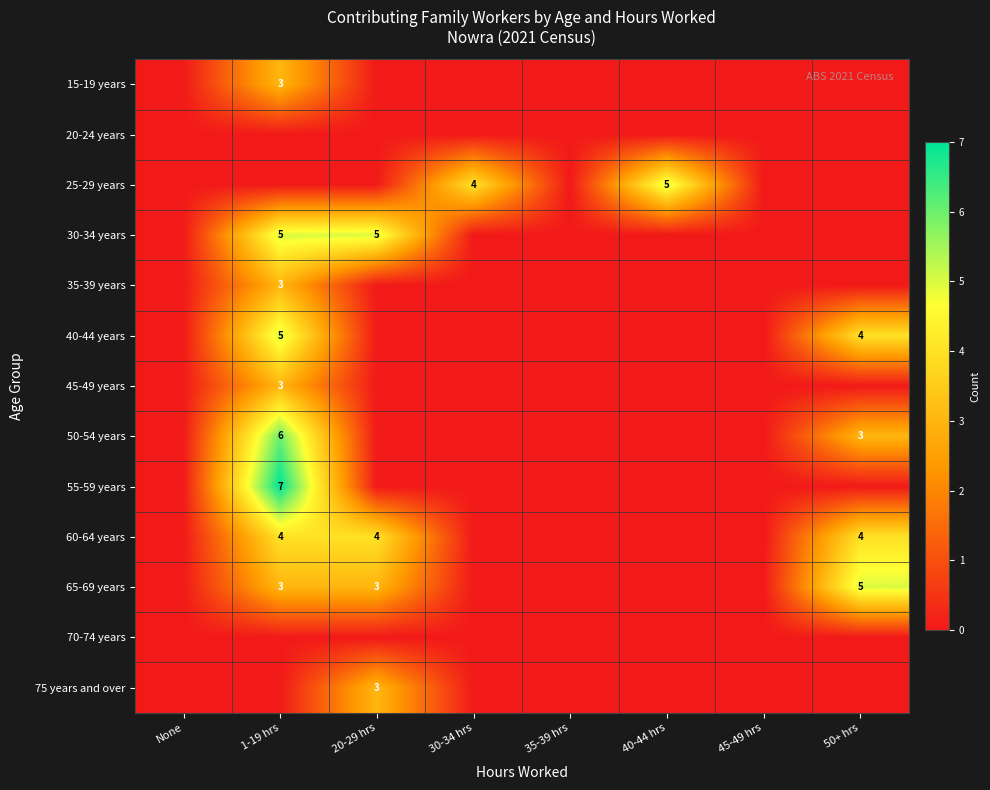

Is it true that 45-49 years equals 3 at 1-19 hrs?

True